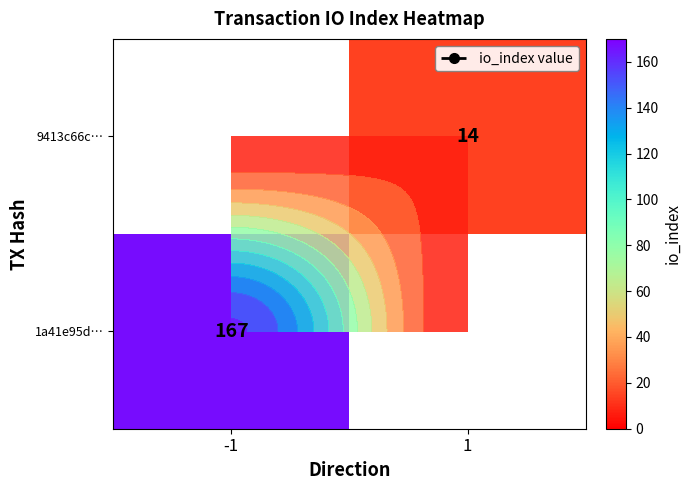

Is it true that 9413c66c… equals 14.0 at 1?

True